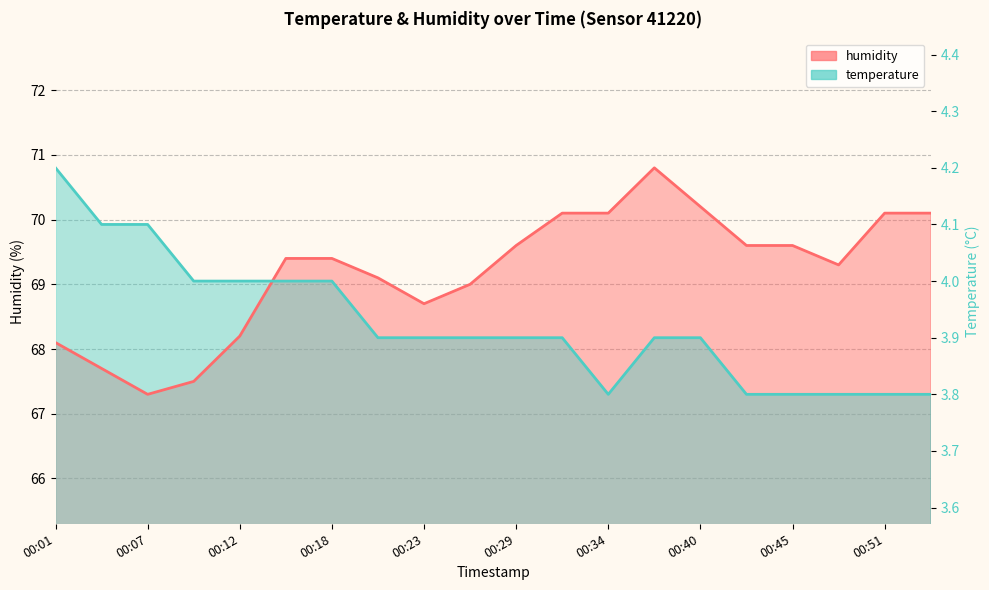

List the series in order of their overall mean, highest first.

humidity, temperature